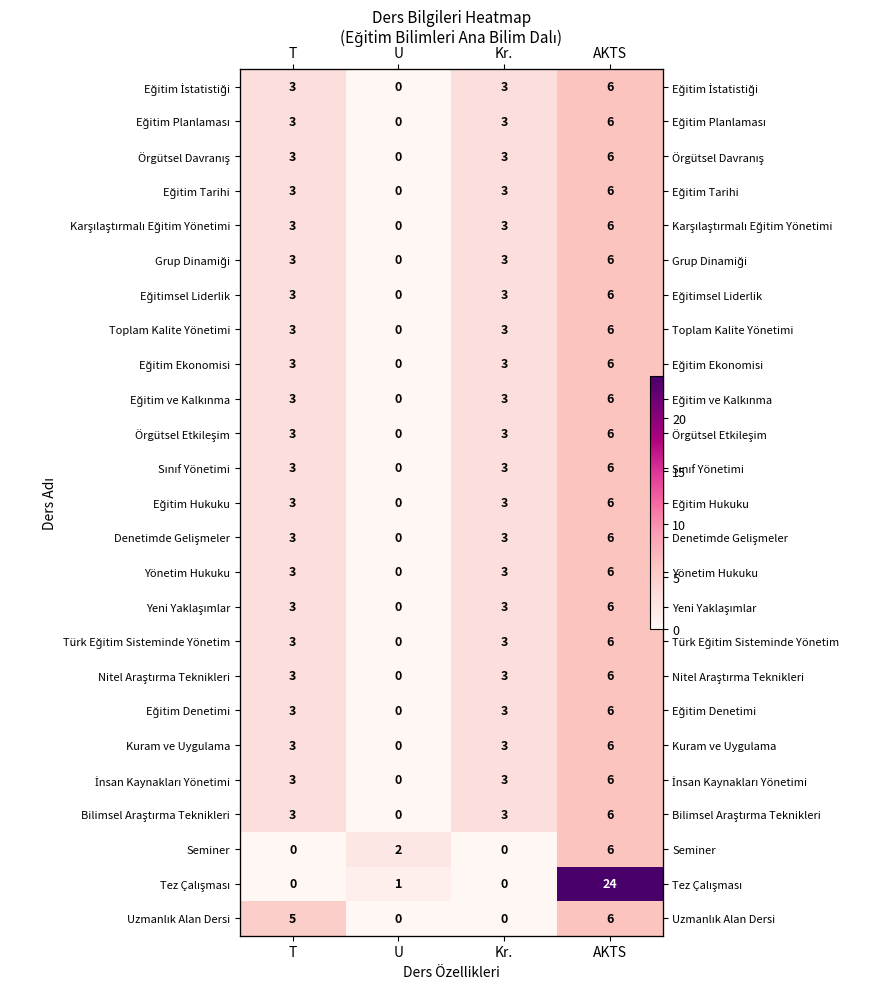

How many values in the Türk Eğitim Sisteminde Yönetim series are below 3?

1